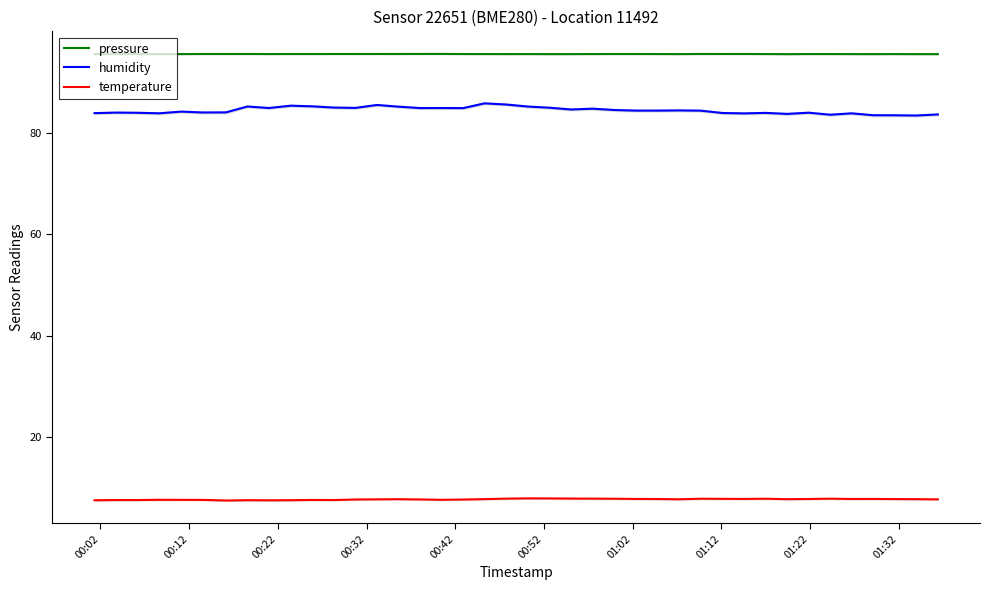

True or false: pressure and humidity cross at least once.

False